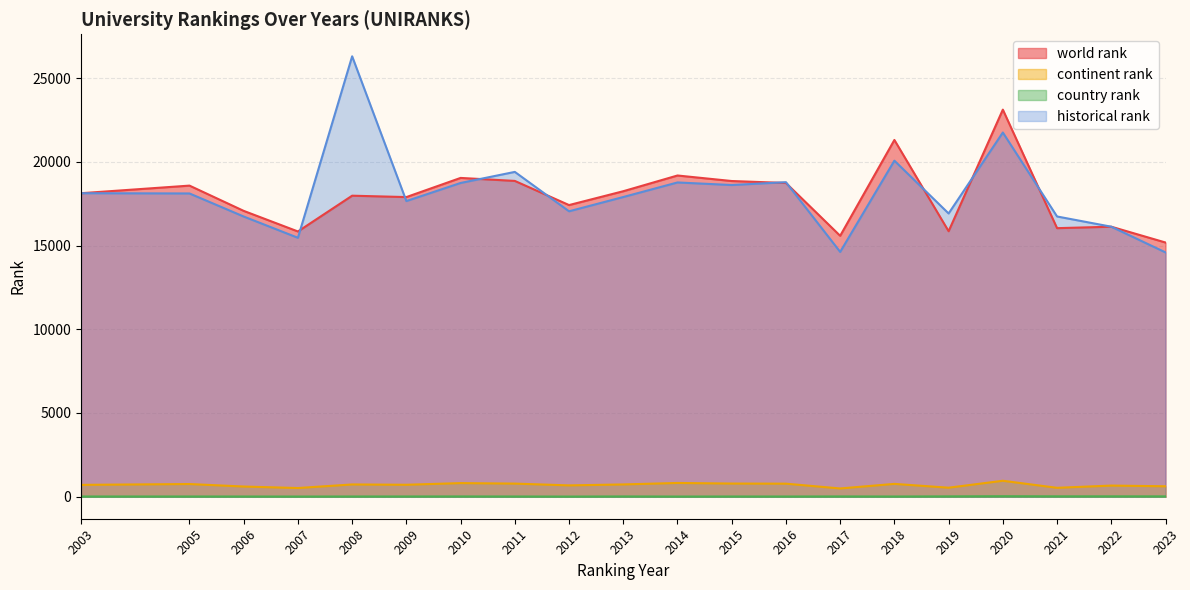

Is it true that continent rank equals 1086.4 at 2014?

False